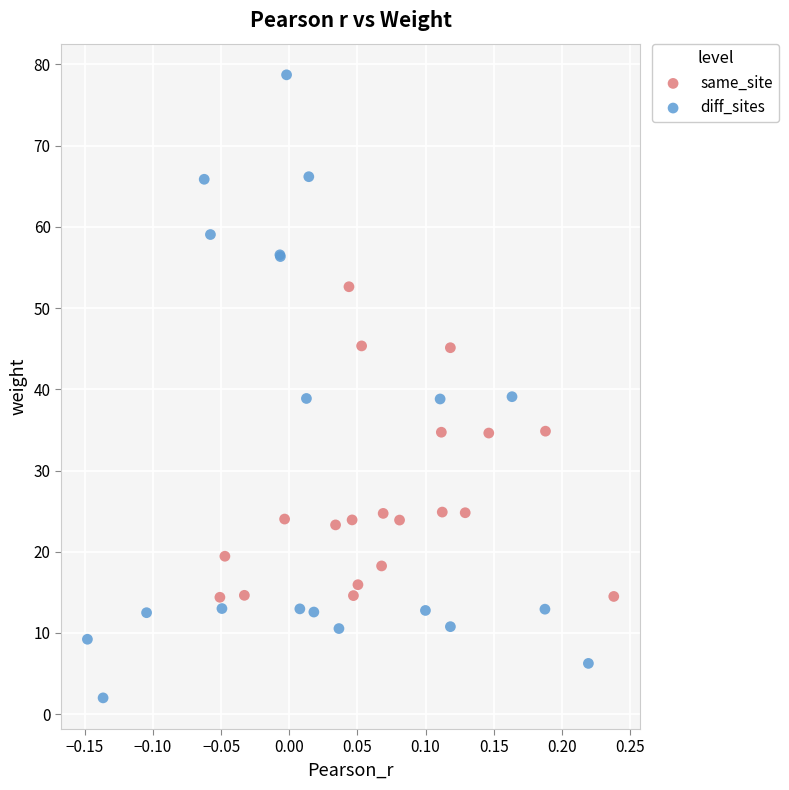

Which series contains the highest Y value?

diff_sites